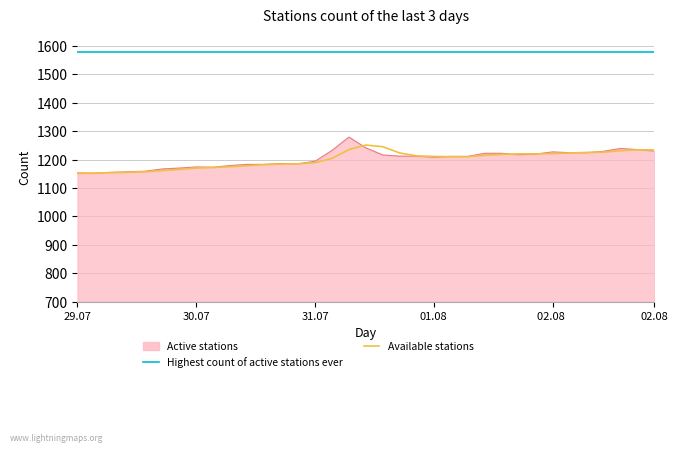

At which category does the chart reach its minimum across all series?

29.07